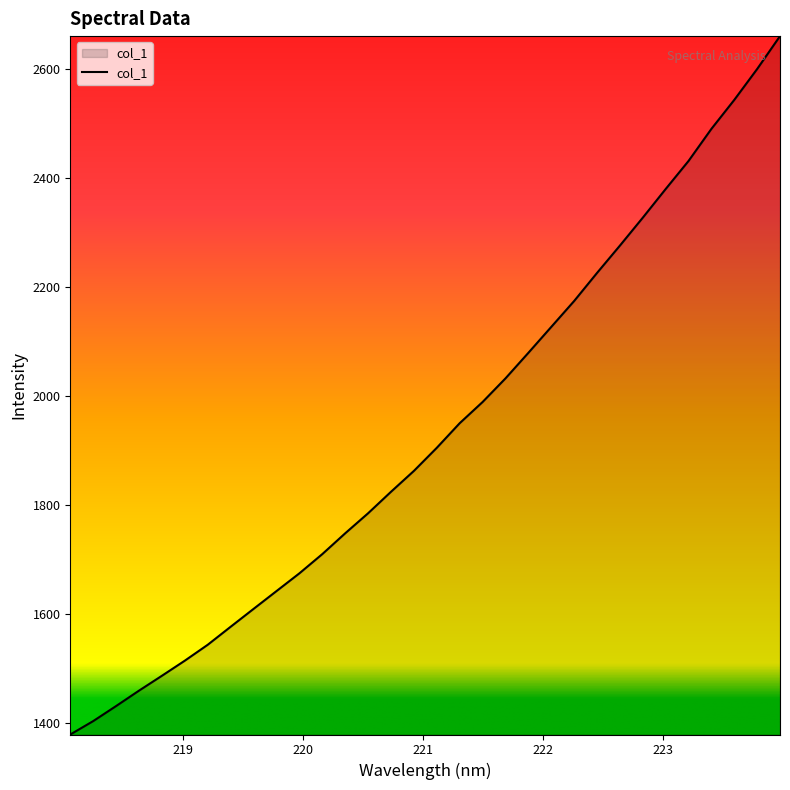

What is the smallest value displayed?

1379.5